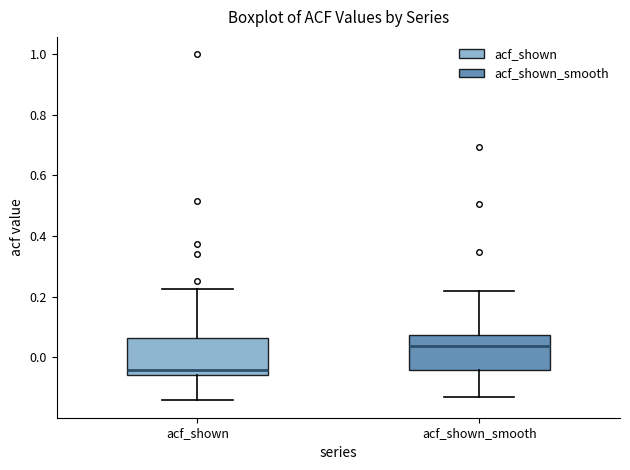

Reading left to right, transcribe this box plot: for each box, give where its median line is, the range the box spans, and where its two whiskers end, as read against the y-axis. The values are not printed on the chart, so give them approximately, as read against the axis.

acf_shown: median -0.04, box -0.06 to 0.06, whiskers -0.14 to 0.22
acf_shown_smooth: median 0.04, box -0.04 to 0.08, whiskers -0.14 to 0.22